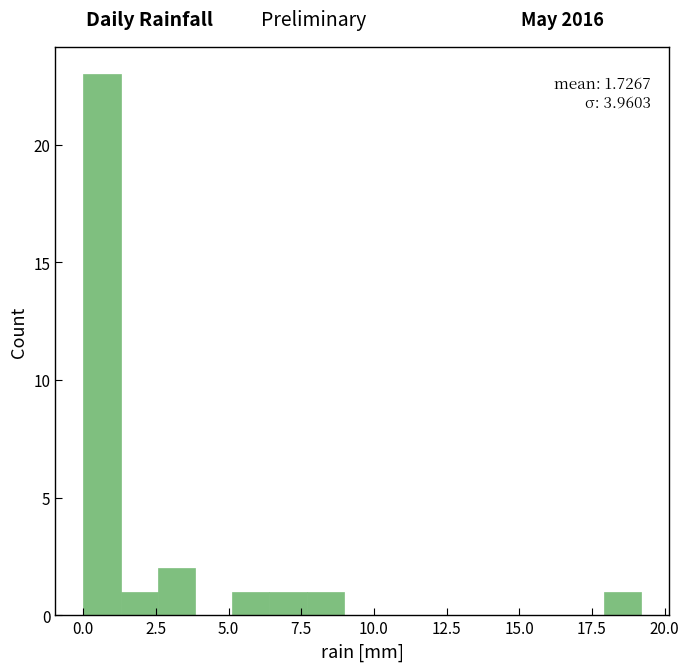

Read against the x-axis, roughly where is the centre of the tallest bar?

0.5